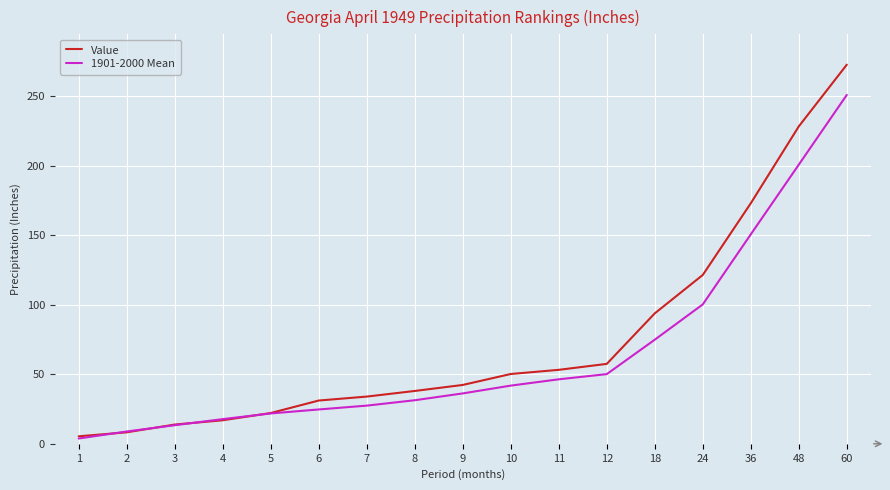

Where is 1901-2000 Mean nearest to the value 127?

36